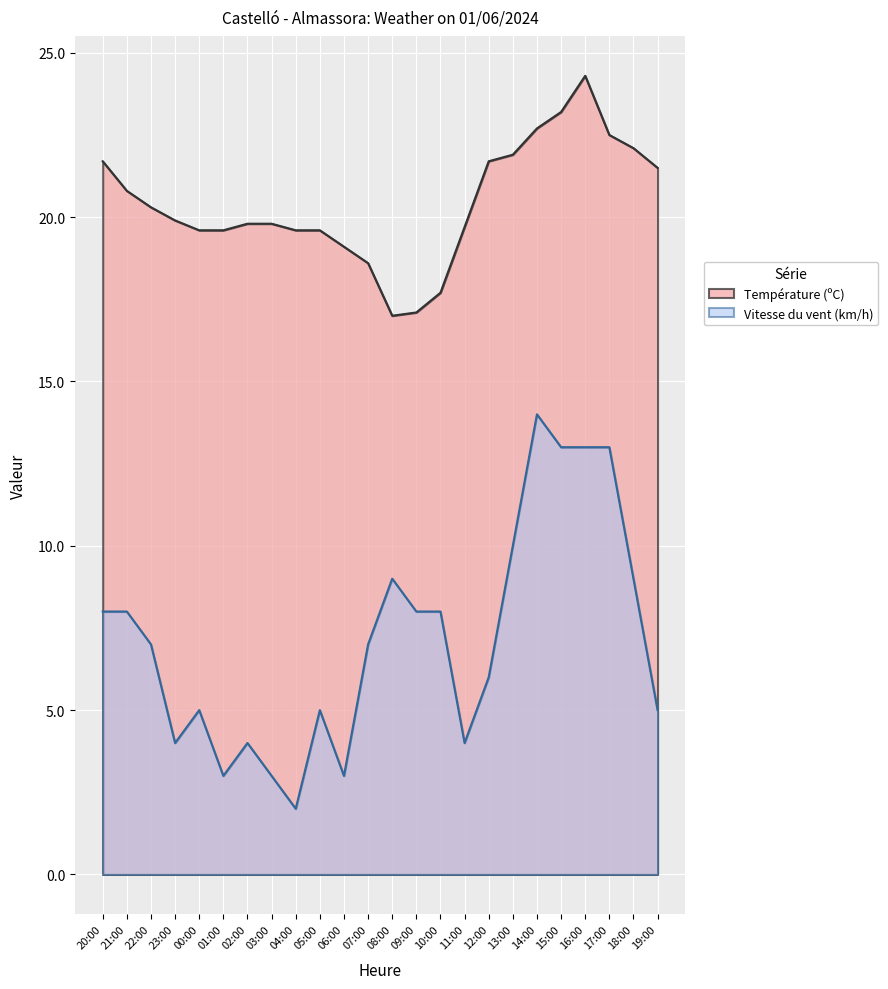

What are all the series names shown in the legend?

Température (ºC), Vitesse du vent (km/h)